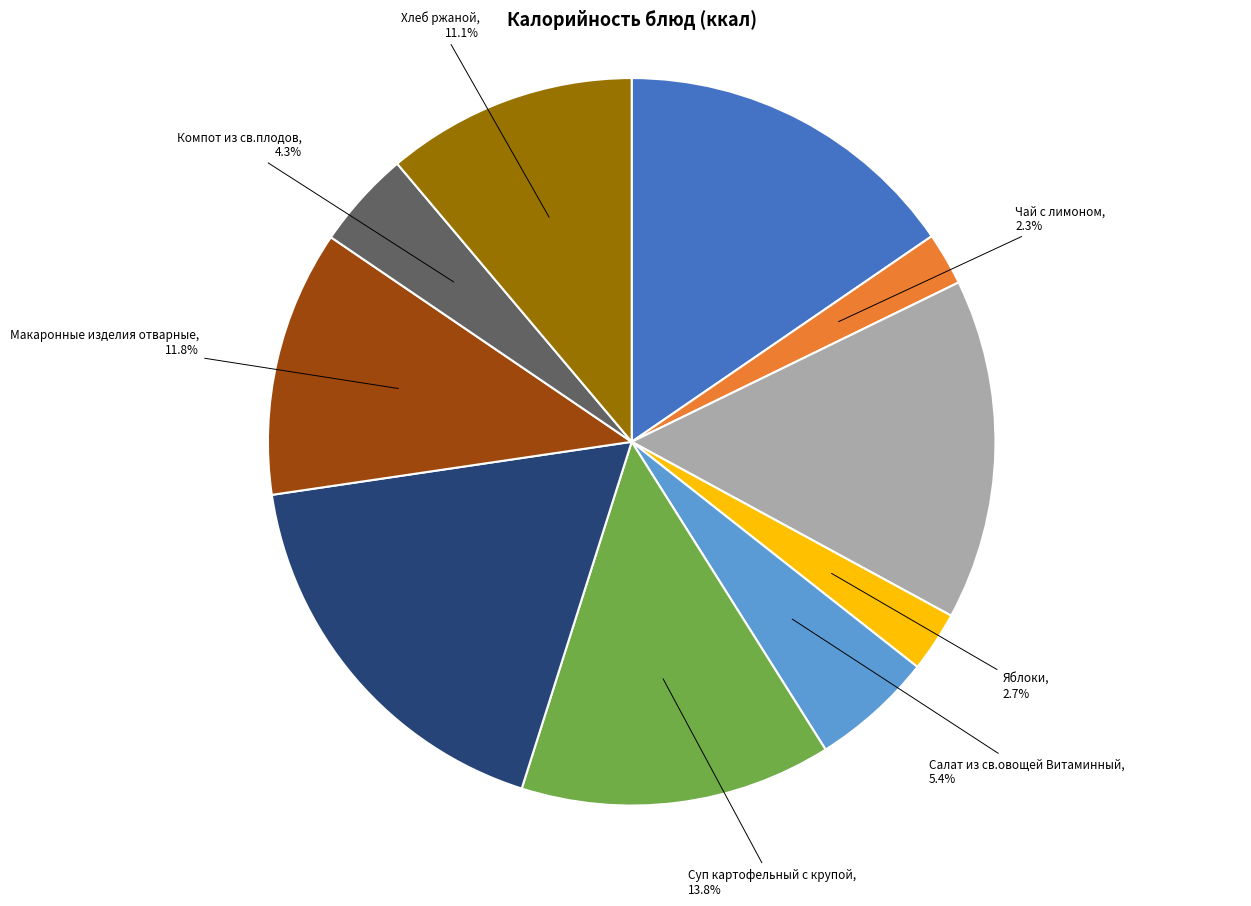

Does any single category account for the majority?

No